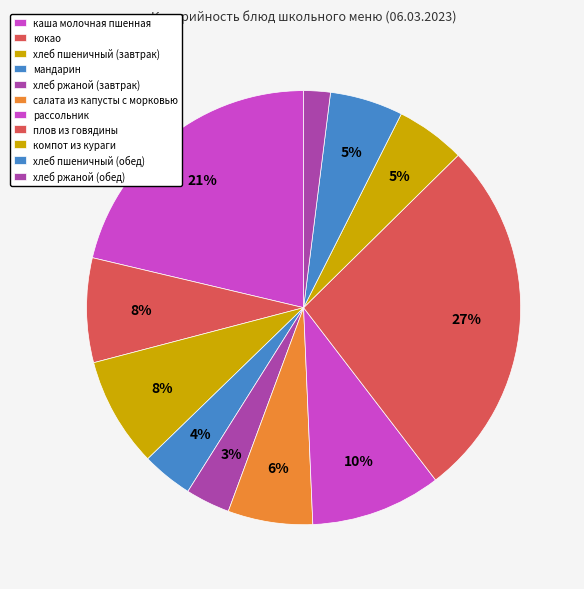

How many slices are in this pie chart?

11